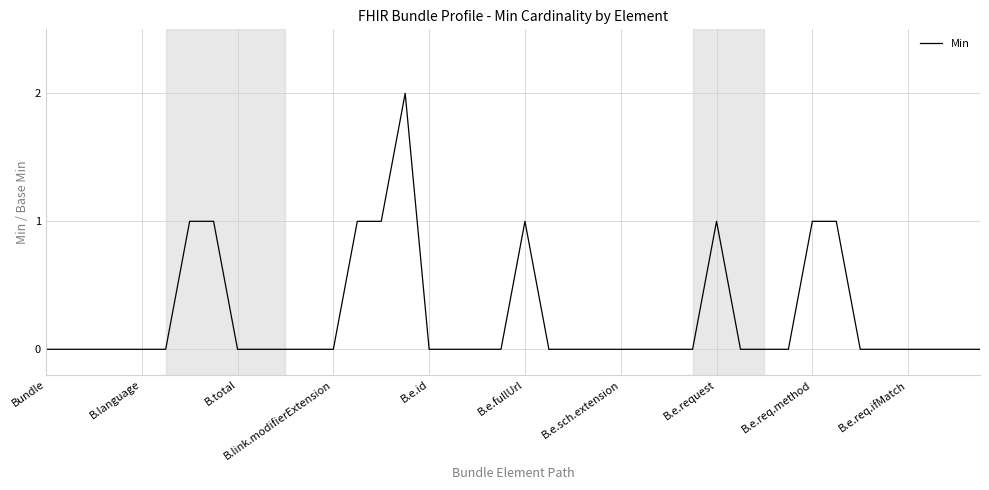

How many lines are shown in the chart?

1